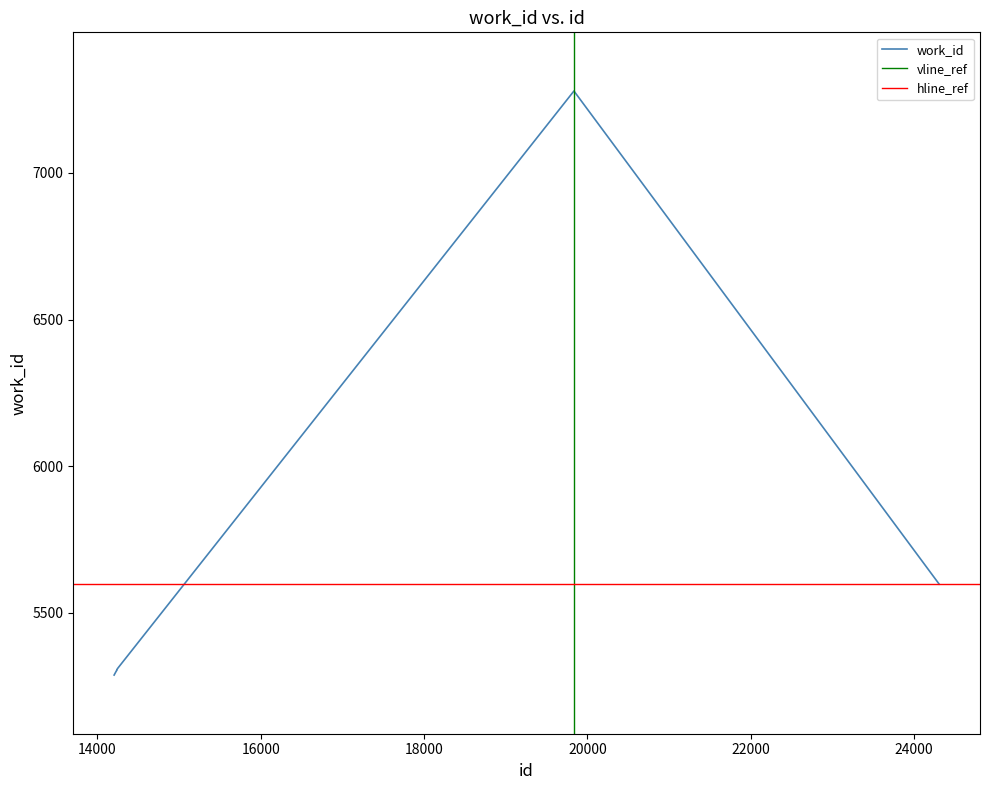

How many points are higher than both their immediate neighbors (excluding endpoints)?

1